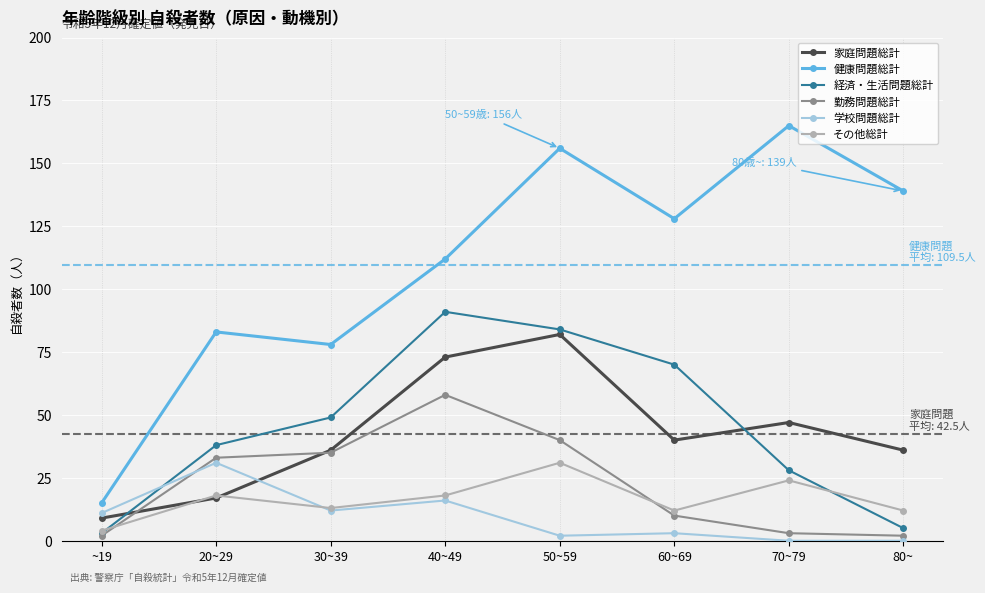

Count the number of data series in this chart.

6